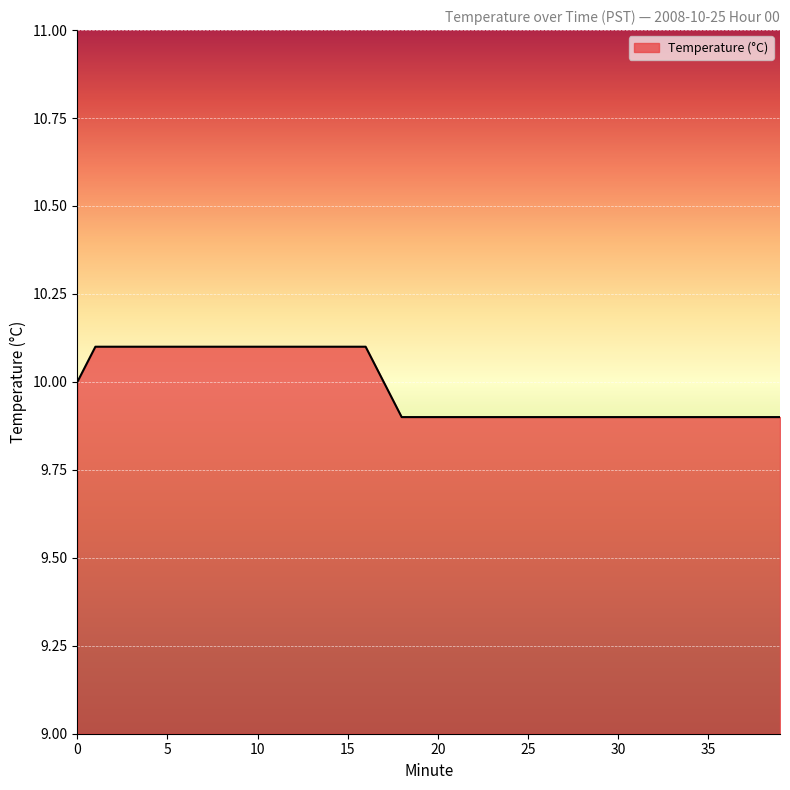

What is the greatest value displayed?

10.1